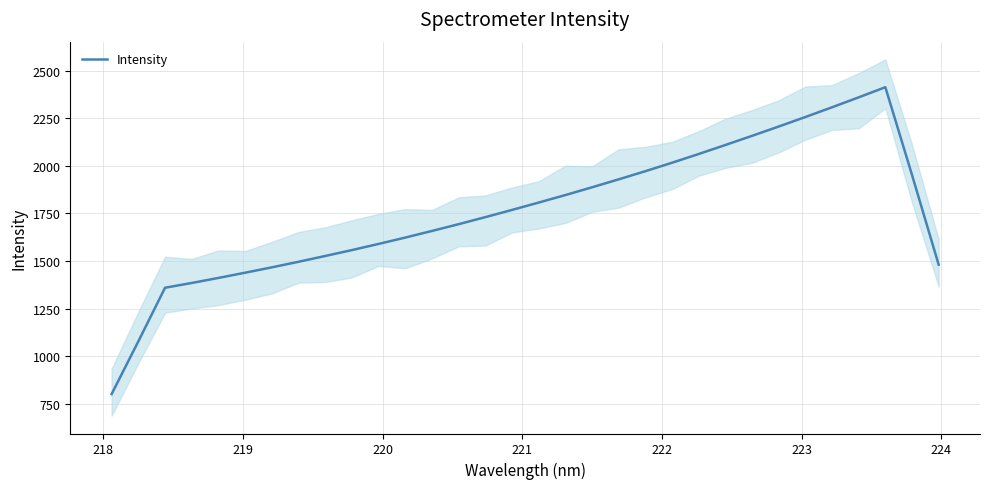

What is the maximum value shown in the chart?

2414.2